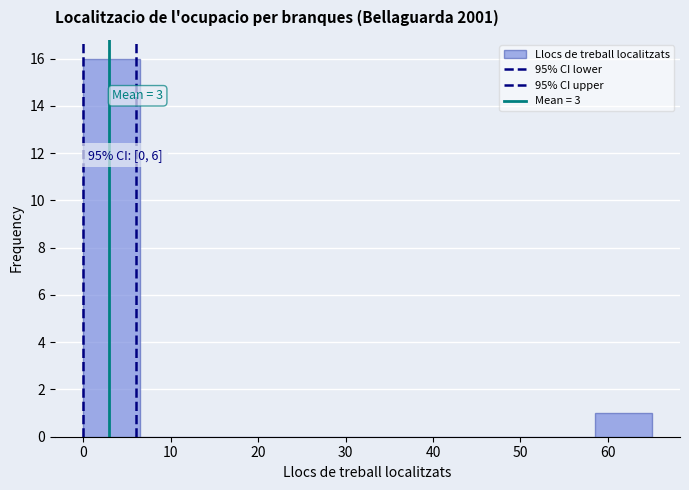

Which range on the x-axis has the tallest bar?

0.0 to 6.5